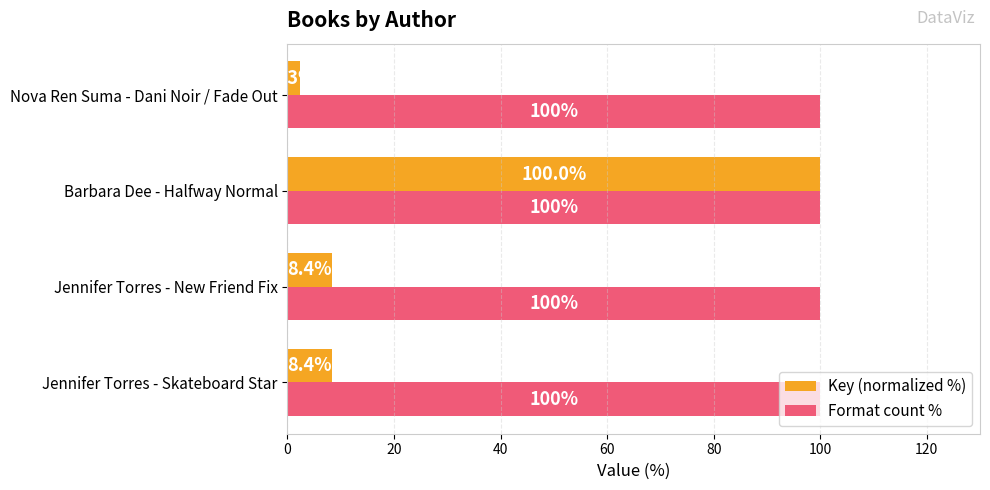

Is it true that Key (normalized %) equals 14.6 at Jennifer Torres - Skateboard Star?

False